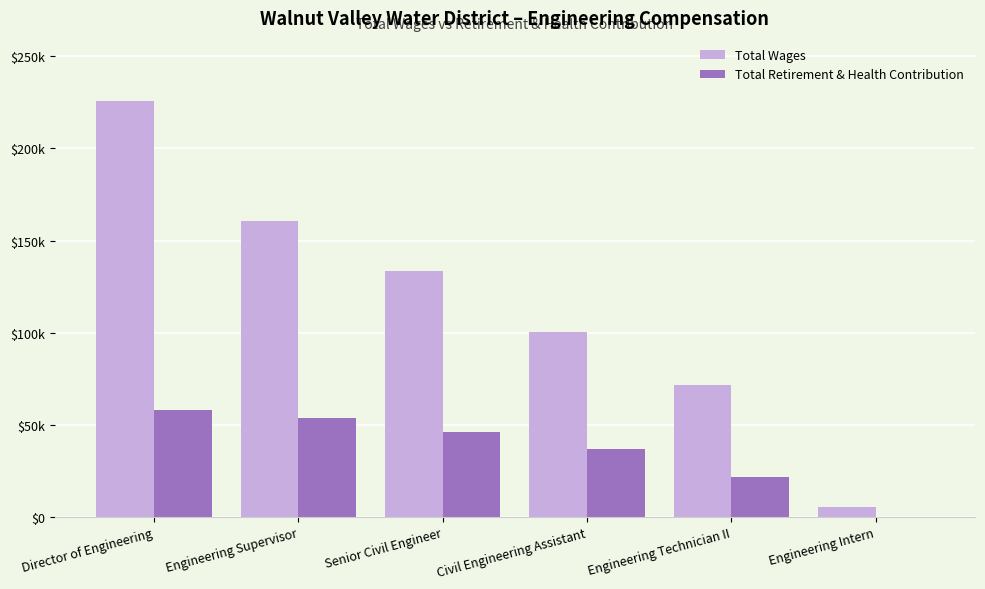

True or false: Total Retirement & Health Contribution has a value of -22321 at Engineering Intern.

False